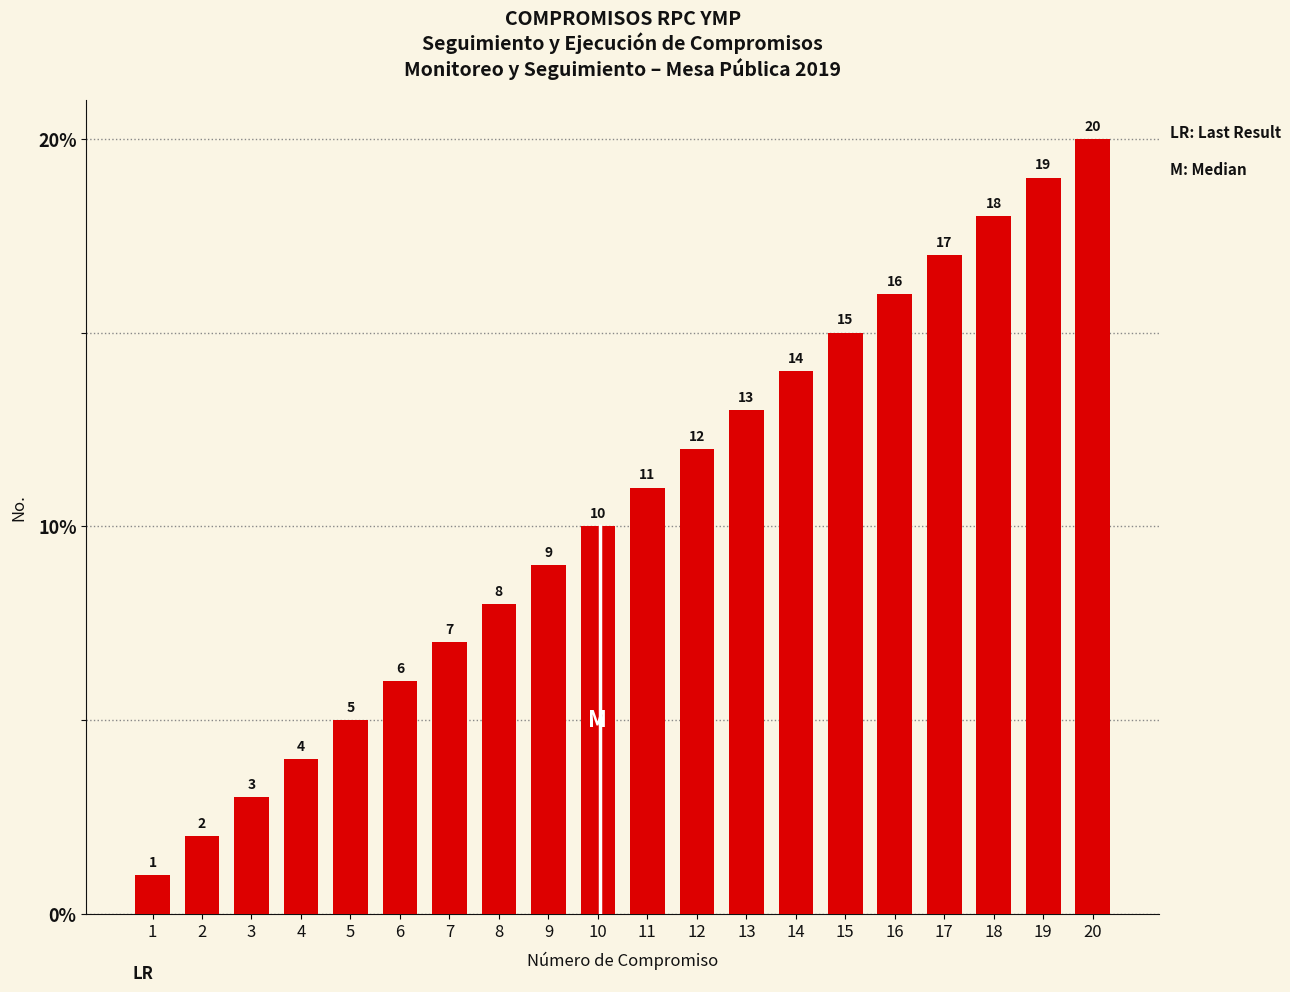

Count the number of categories in the chart.

20